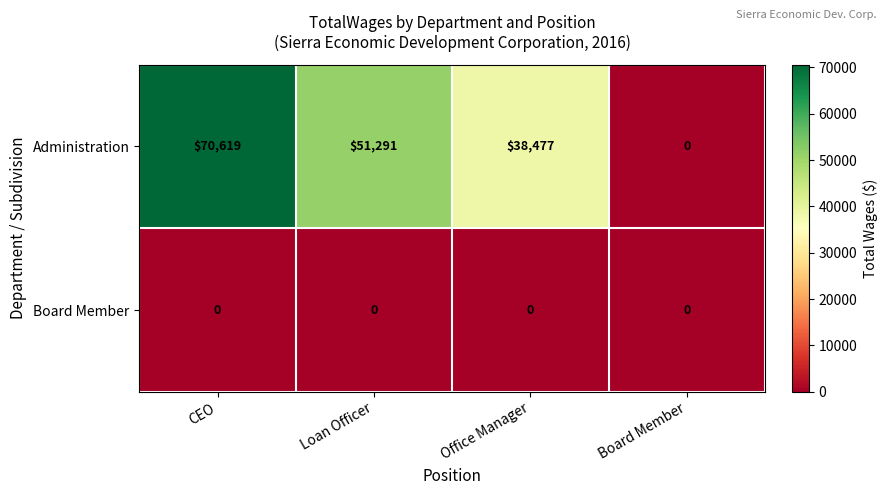

Reading right to left, what are all the values shown in this chart?

Administration: 0	38477	51291	70619
Board Member: 0	0	0	0